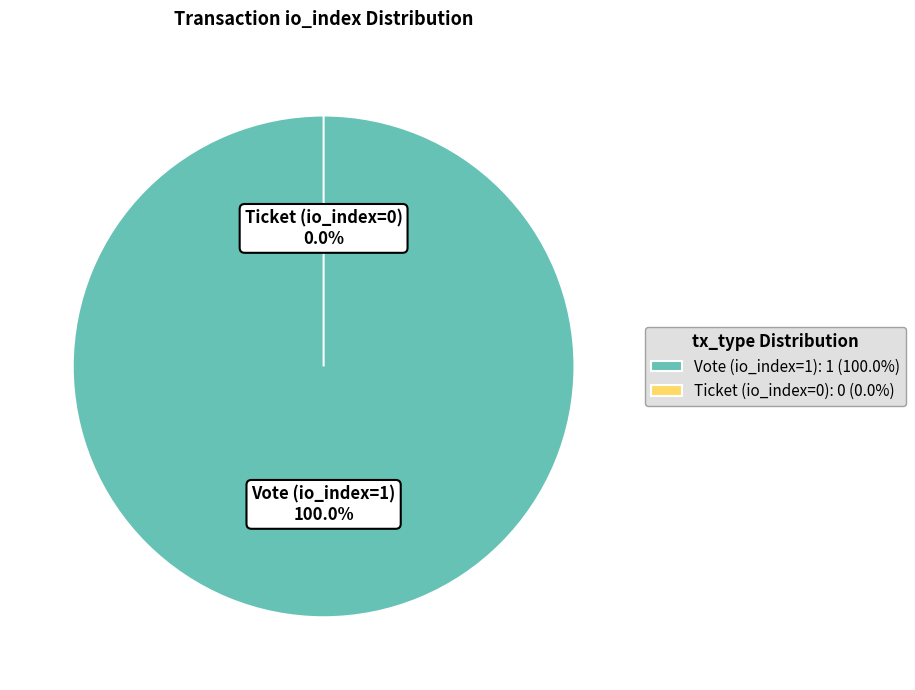

What is the largest slice in the pie chart?

Vote (io_index=1)